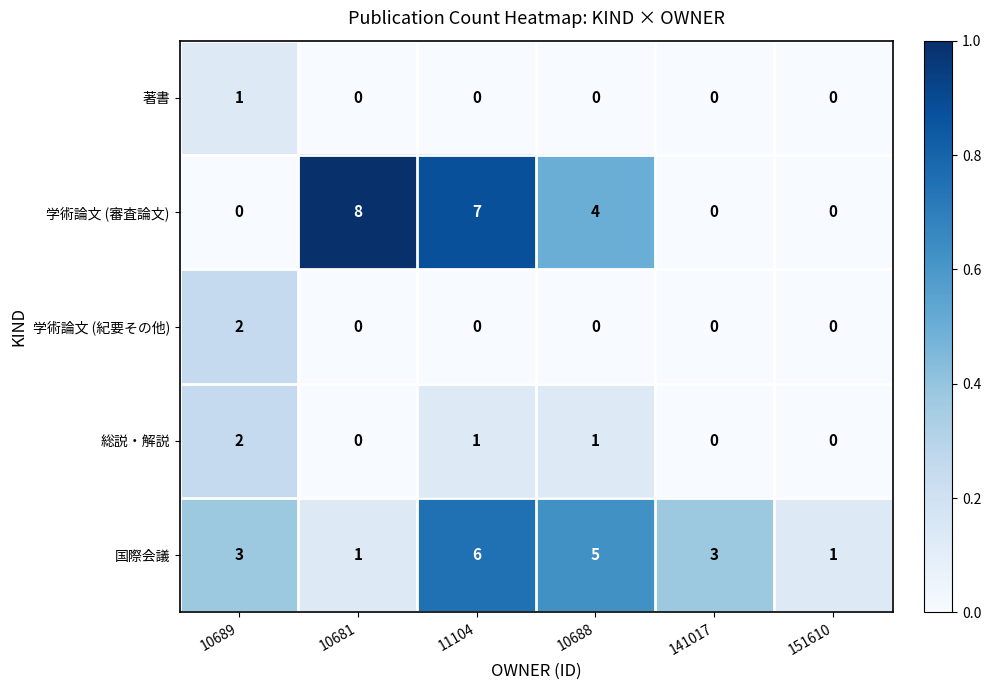

Which series changed the most between 10681 and 11104?

国際会議